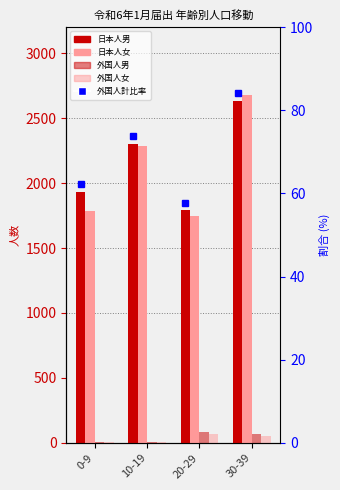

Reading left to right, extract all data points from this chart.

日本人男: 1934	2301	1789	2630
日本人女: 1781	2282	1749	2679
外国人男: 7	10	84	72
外国人女: 9	7	66	52